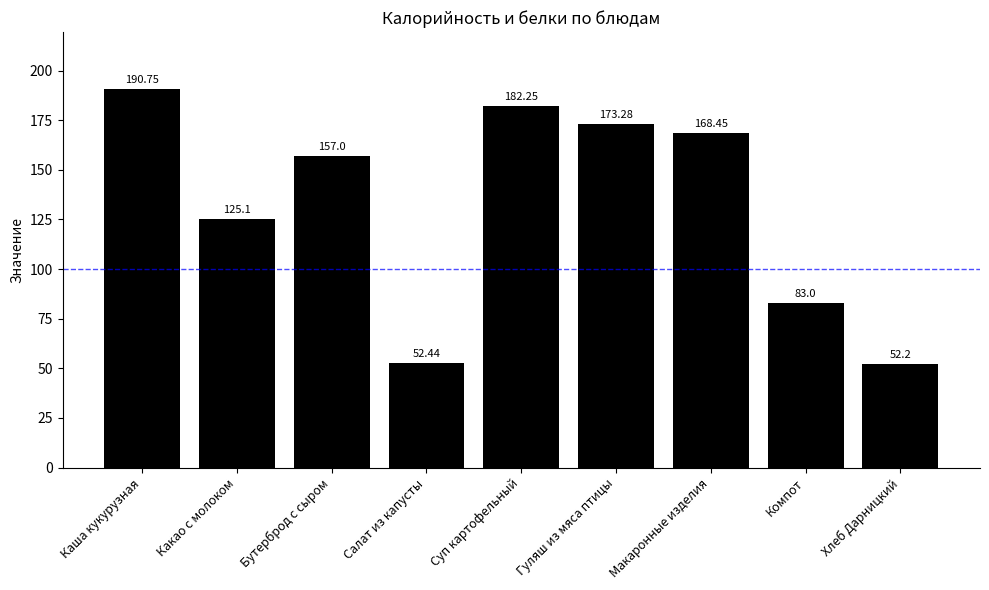

What is the label of the 1st bar from the left?

Каша кукурузная